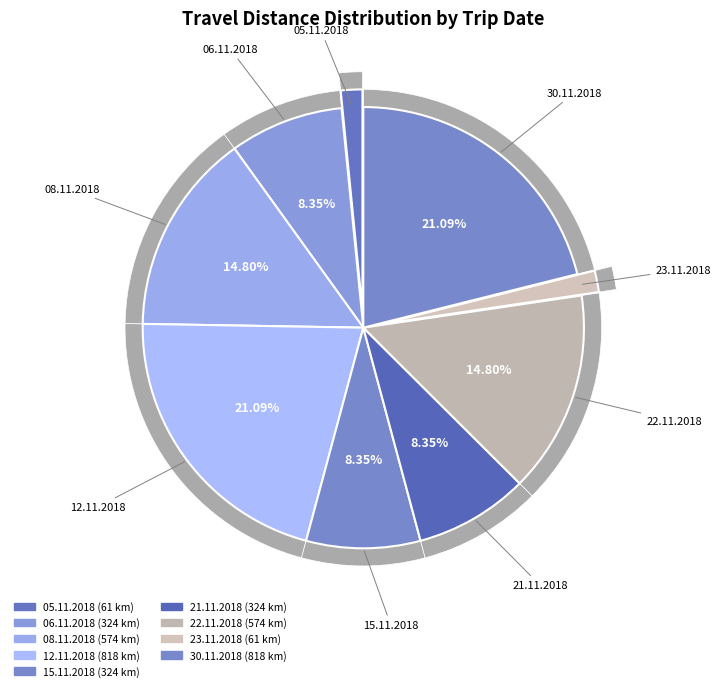

Is there a majority slice in this chart?

No